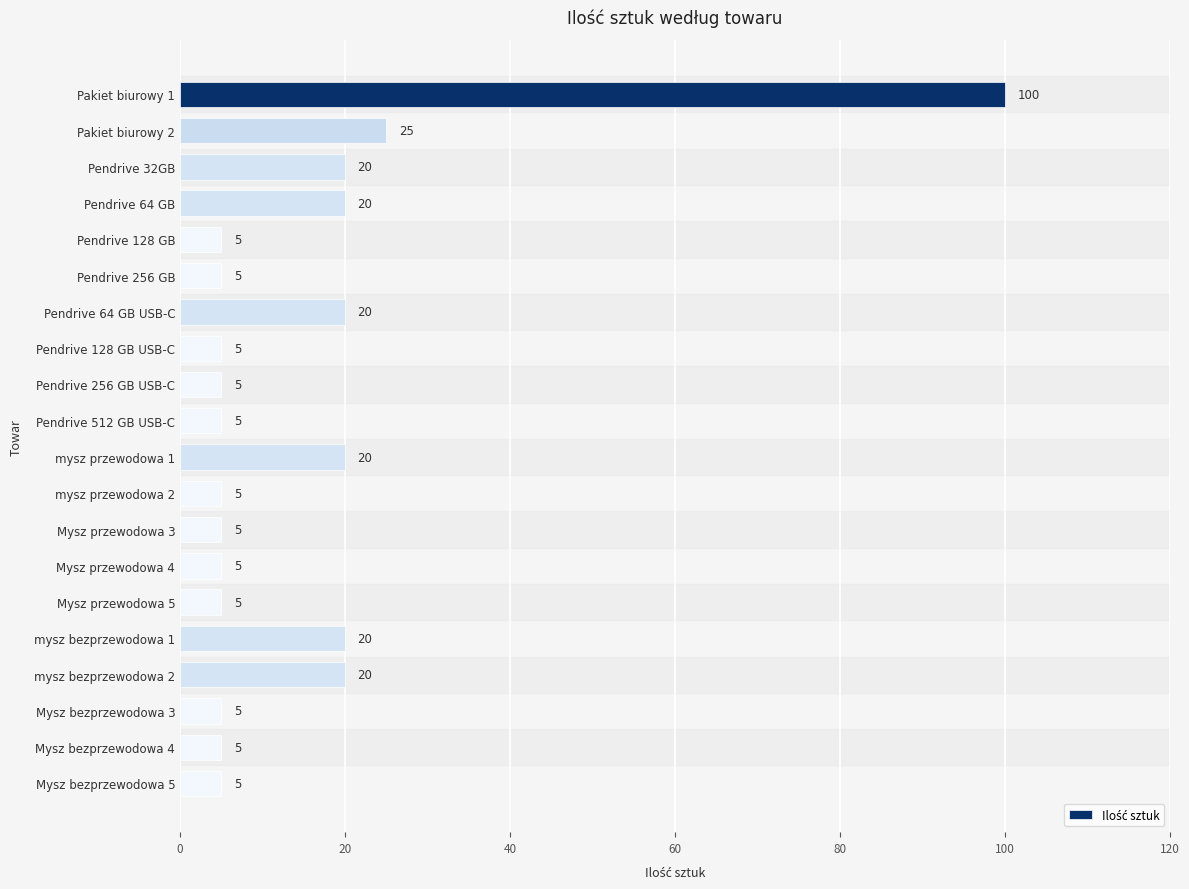

What is the maximum value shown in the chart?

100